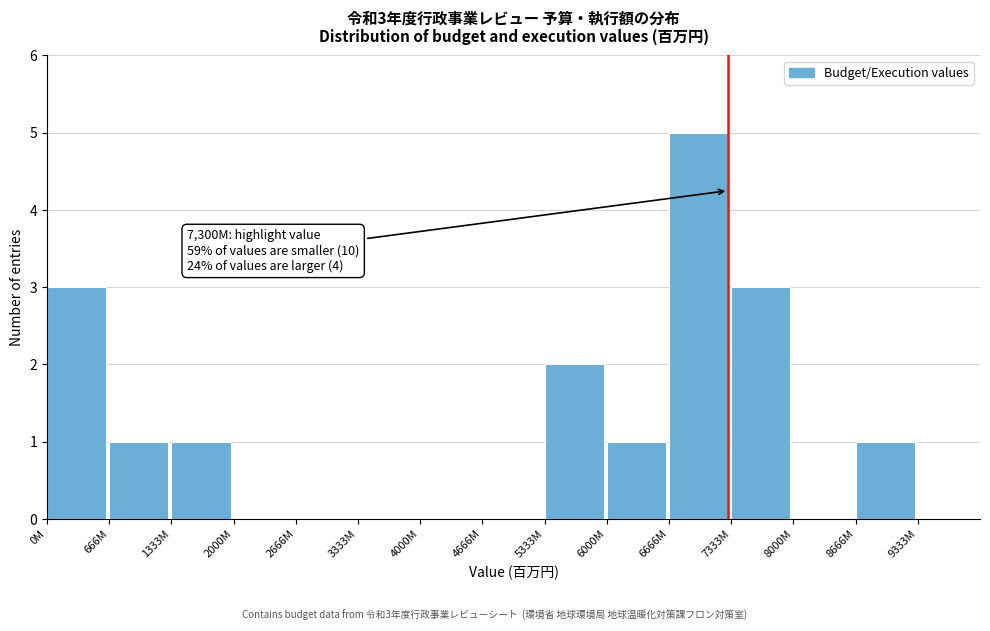

Reading left to right, transcribe all the data shown in this chart.

0M=3	666M=1	1333M=1	2000M=0	2666M=0	3333M=0	4000M=0	4666M=0	5333M=2	6000M=1	6666M=5	7333M=3	8000M=0	8666M=1	9333M=0